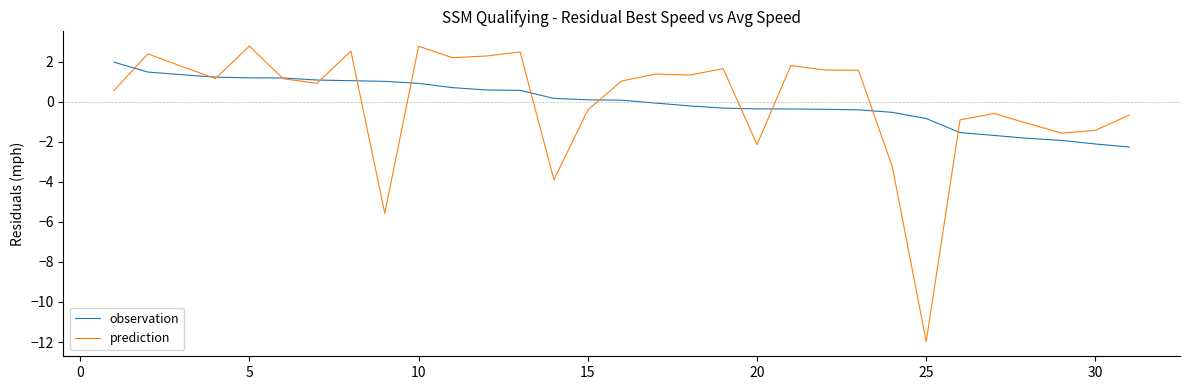

Which series has the widest spread of values?

prediction